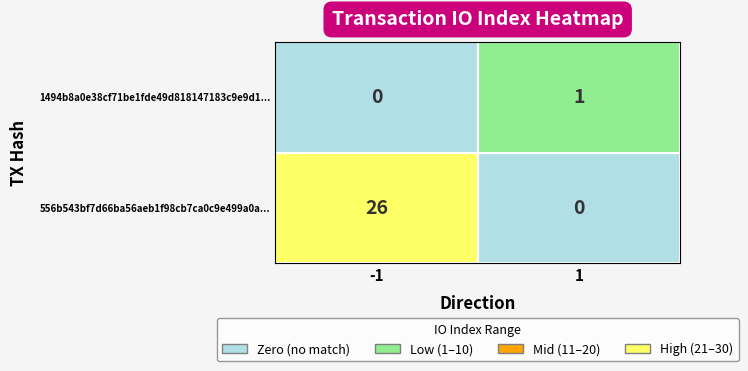

Rank the series by their maximum value, from highest to lowest.

556b543bf7d66ba56aeb1f98cb7ca0c9e499a0a..., 1494b8a0e38cf71be1fde49d818147183c9e9d1...